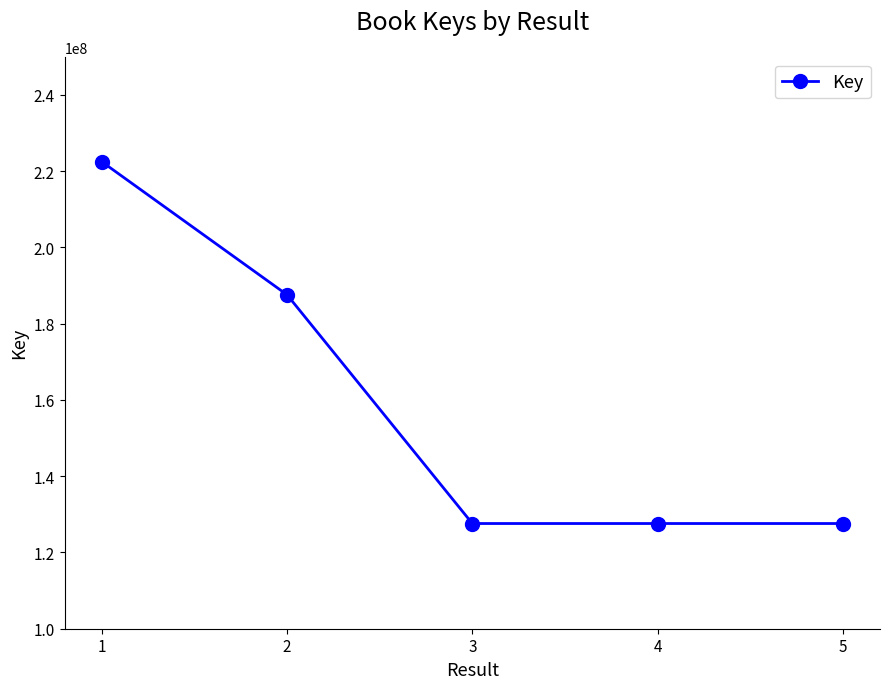

What is the difference between the values at 4 and 1?

94902959